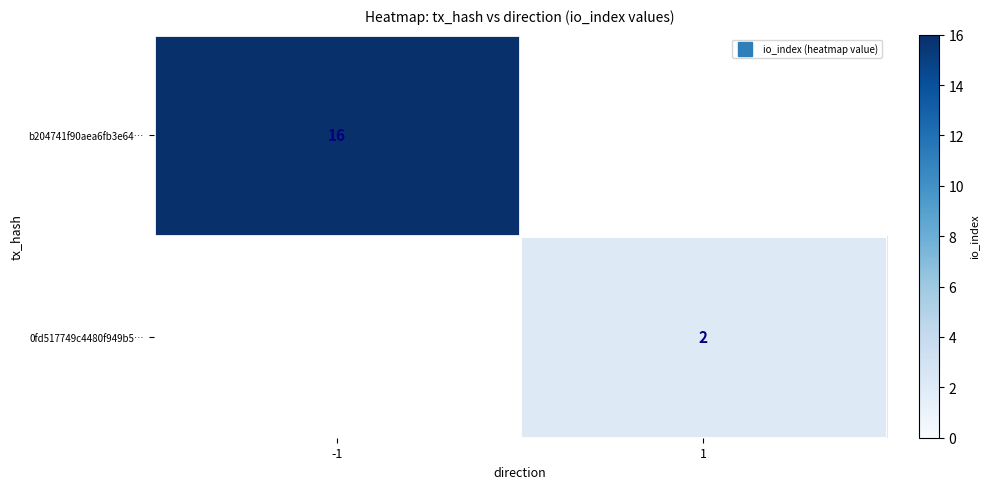

Which has a higher value, 1 or -1?

-1